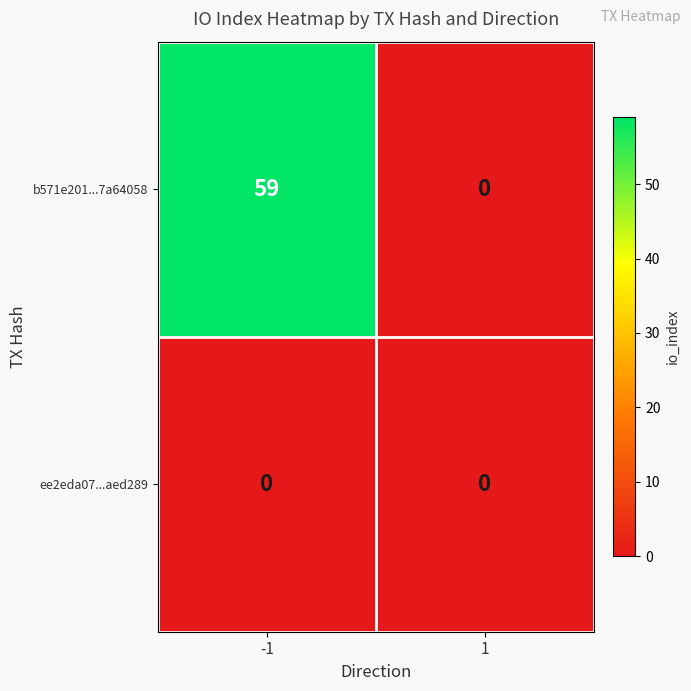

What is the greatest value displayed?

59